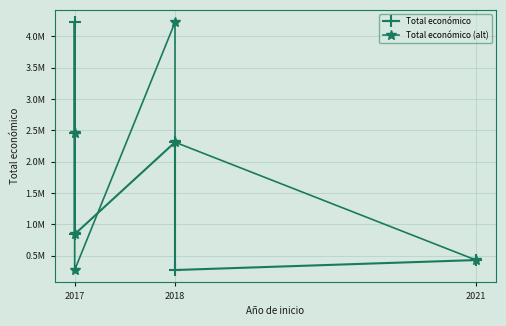

How many values in the Total económico series are below 2310026?

3